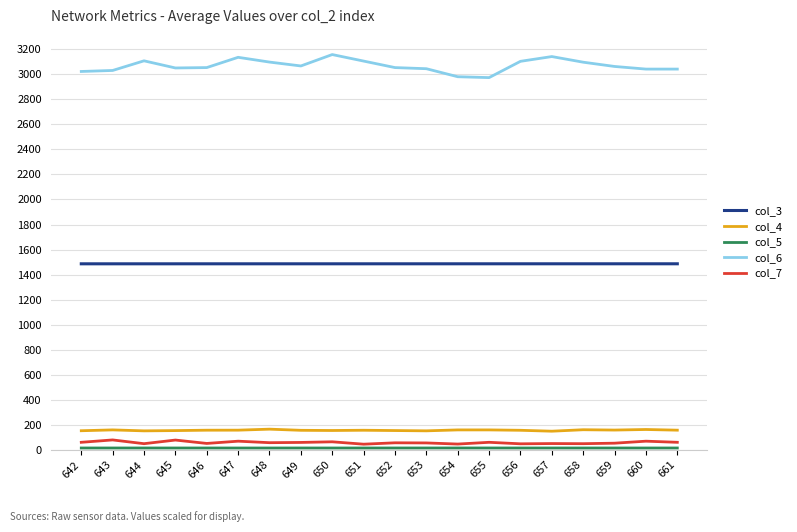

True or false: col_4 and col_6 intersect in this chart.

False